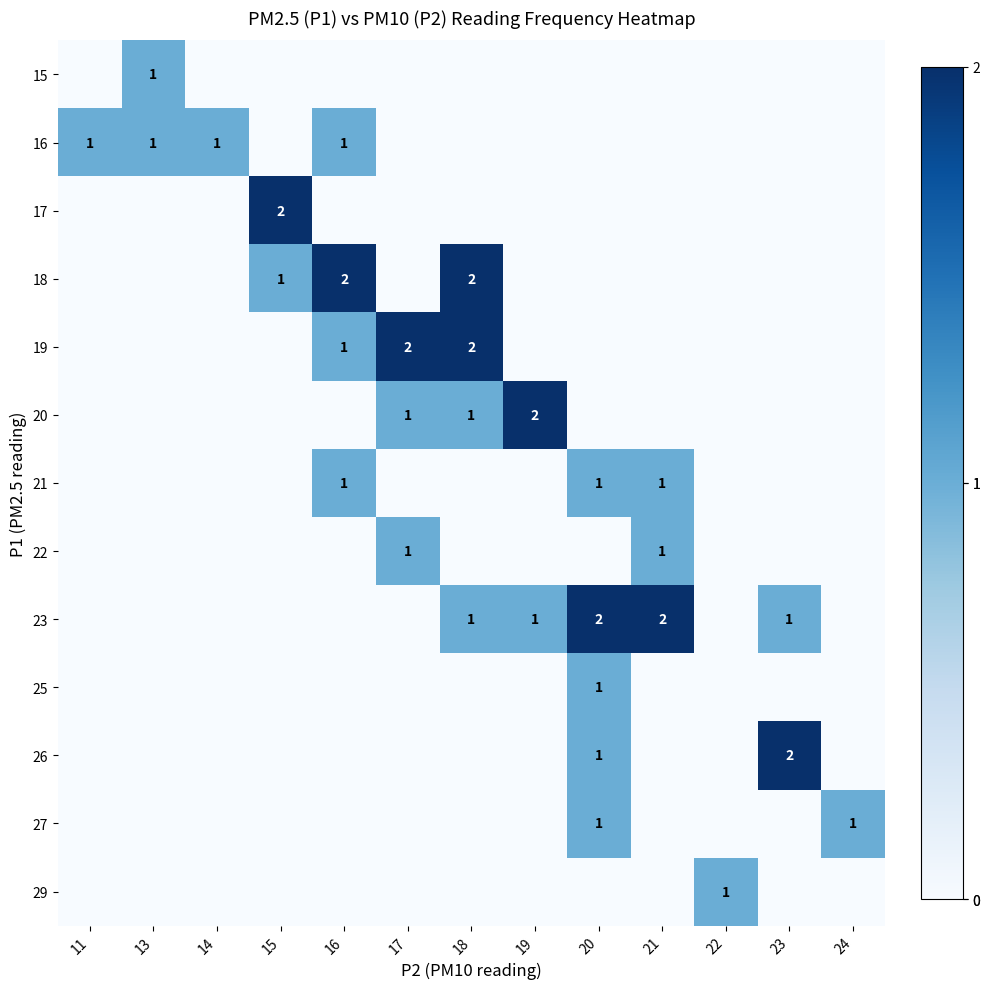

True or false: 22 has a value of 0 at 21.

False